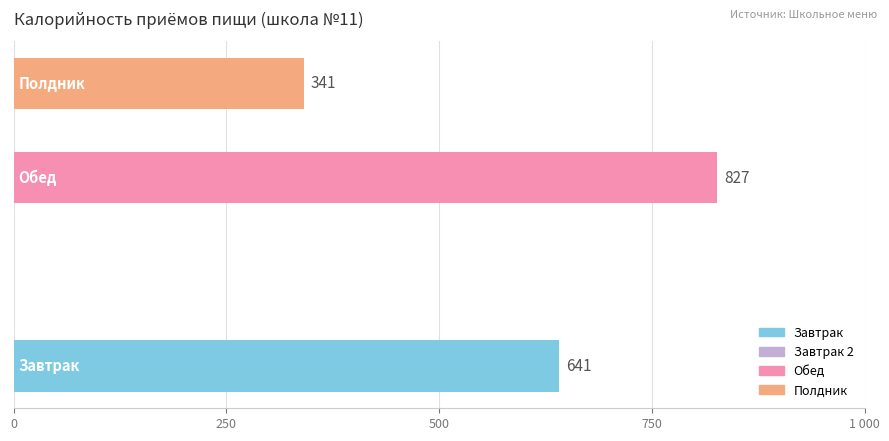

What is the average value?

452